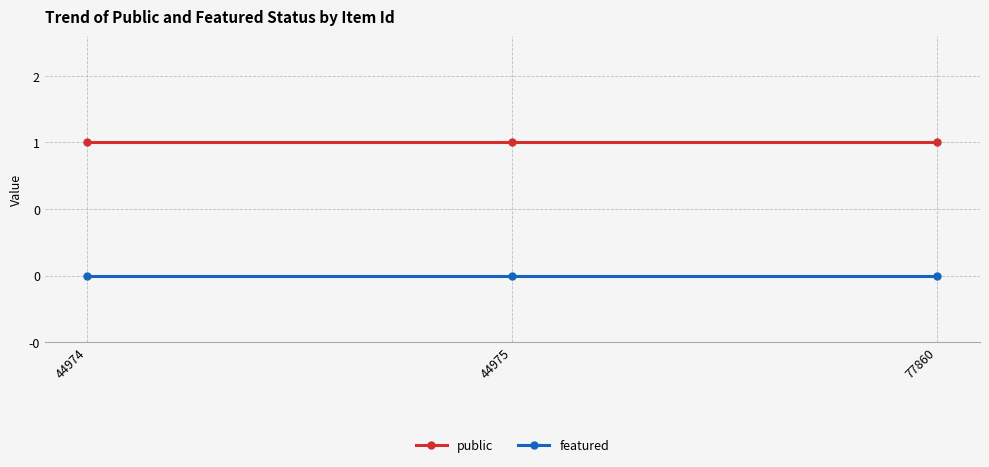

What are all the series names shown in the legend?

public, featured